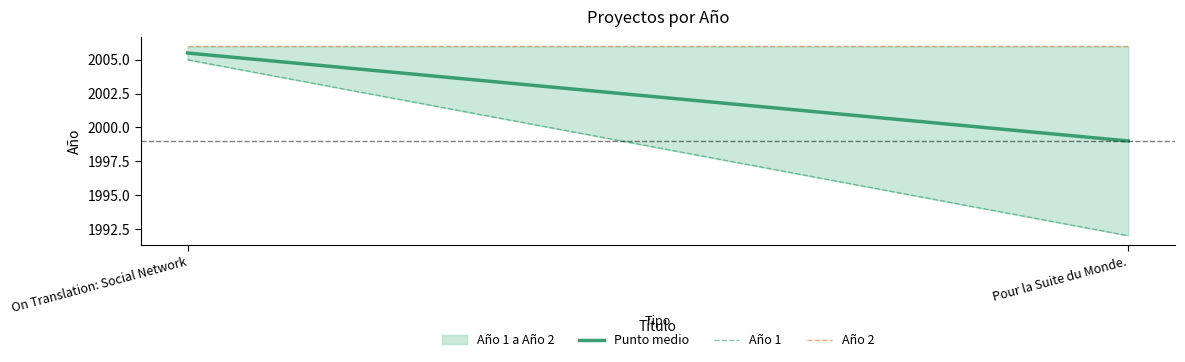

At how many categories does at least one series exceed 2002?

2